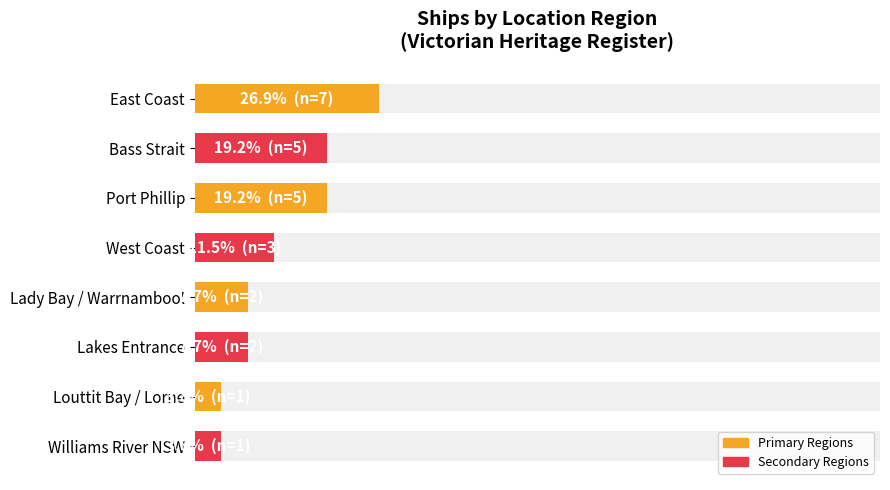

Does the chart contain any negative values?

No